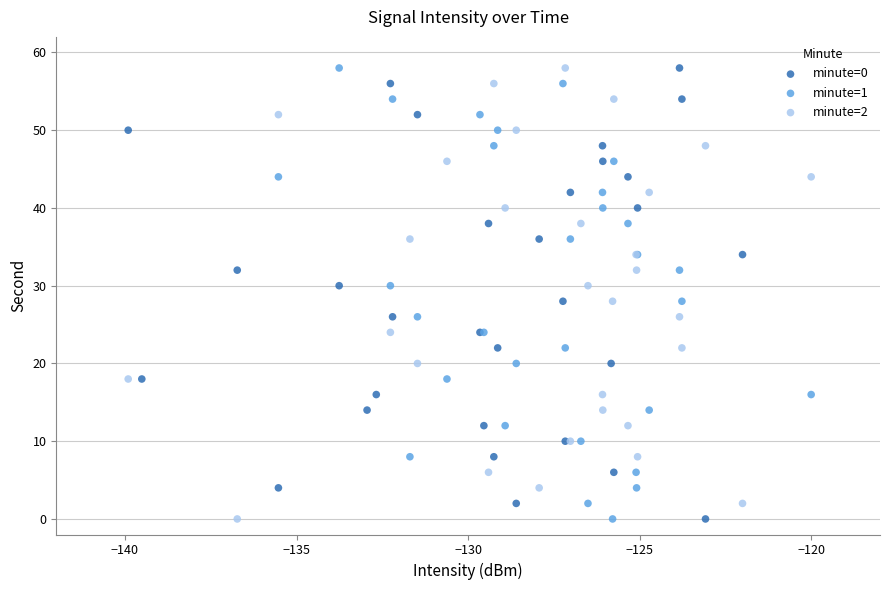

What are all the series names shown in the legend?

minute=0, minute=1, minute=2